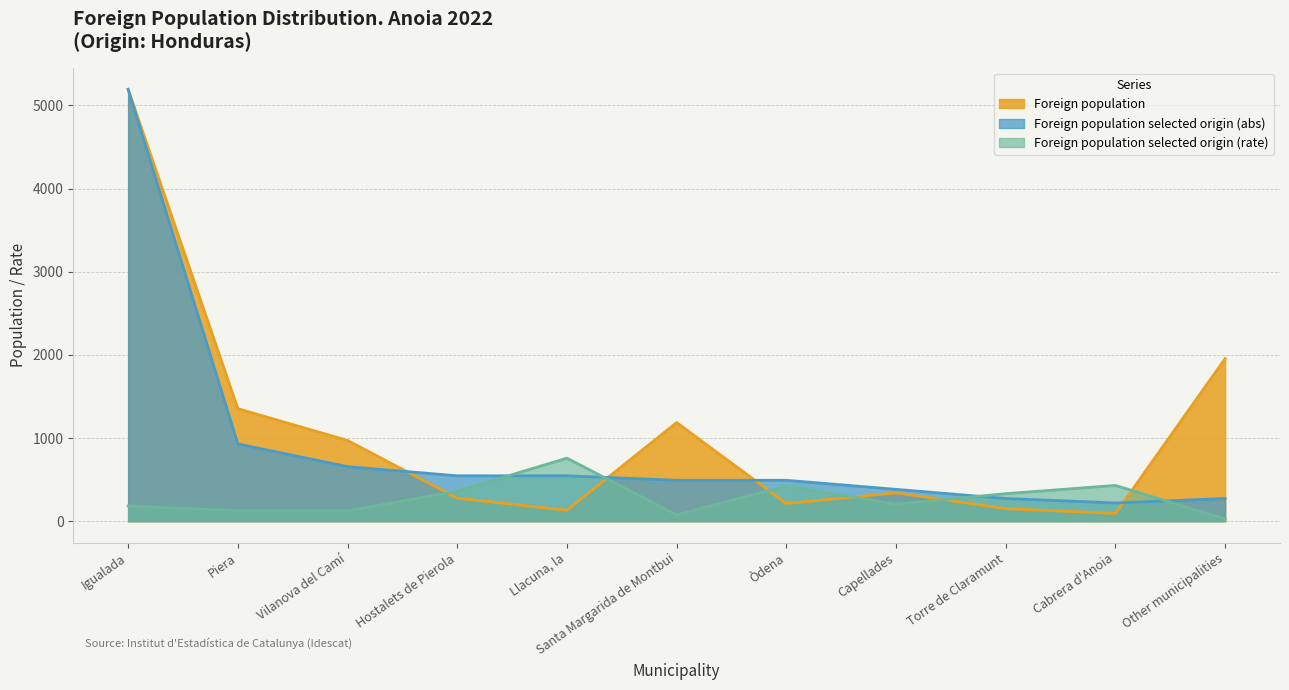

Which series has the widest spread of values?

Foreign population